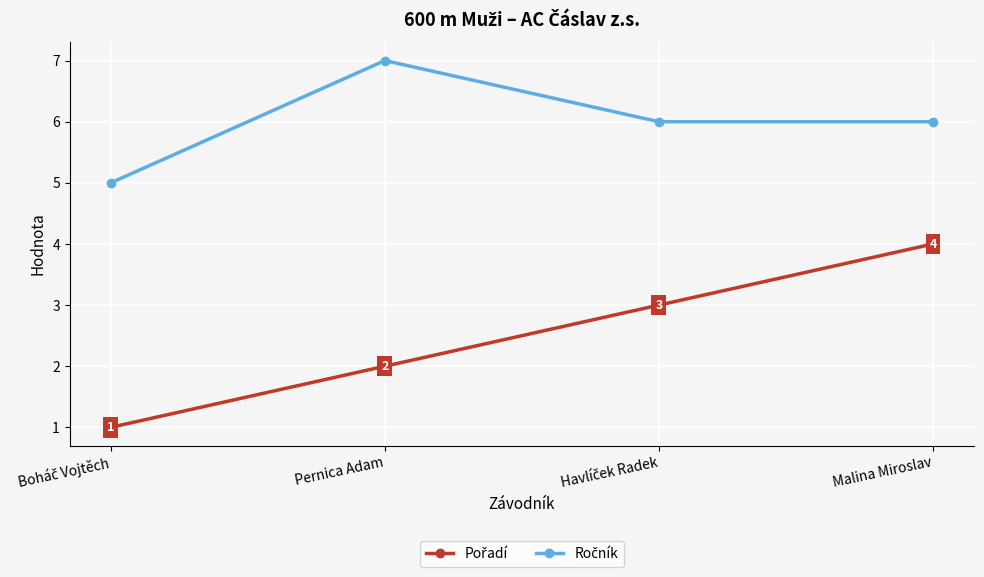

Which label corresponds to the largest value in the chart?

Pernica Adam